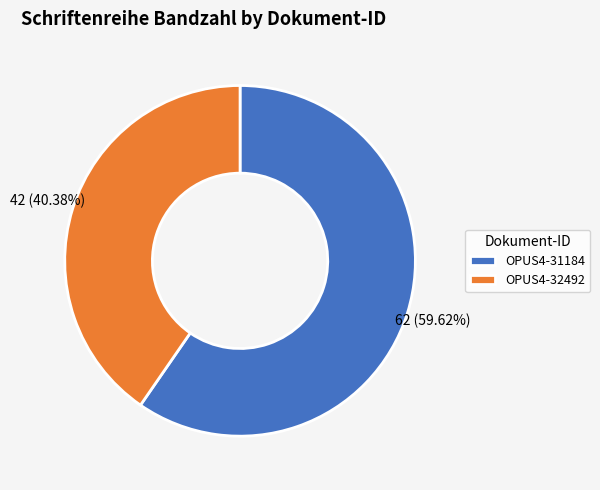

Which slice is the largest?

OPUS4-31184